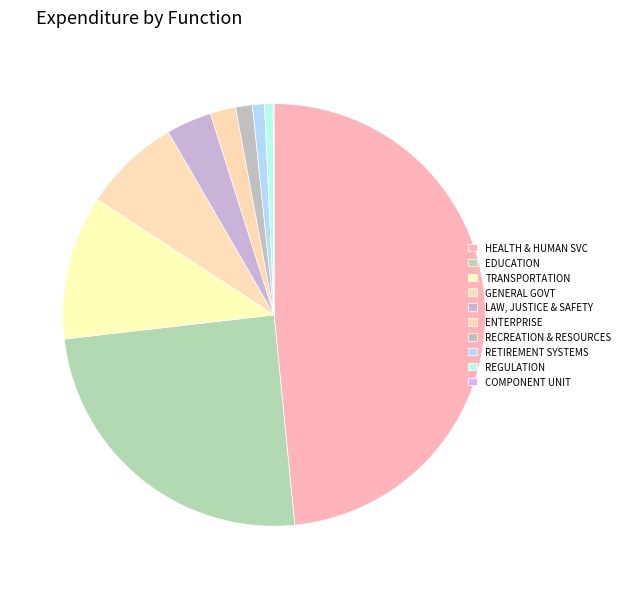

Is it true that ENTERPRISE is 2% of the pie?

True